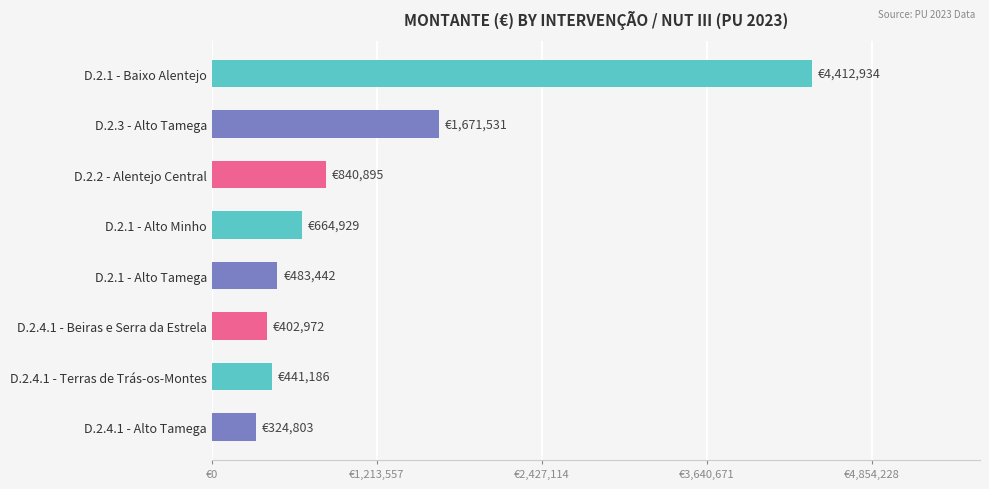

Does the chart contain any negative values?

No